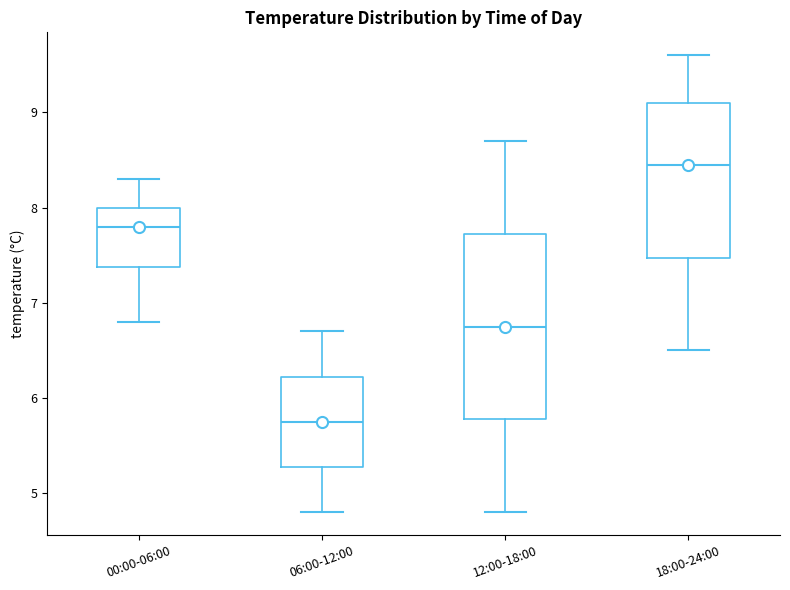

Reading left to right, read every box against the y-axis: the position of its median line, the range the box covers, and the ends of its whiskers. The values are not printed on the chart, so give them approximately, as read against the axis.

00:00-06:00: median 7.8, box 7.4 to 8.0, whiskers 6.8 to 8.3
06:00-12:00: median 5.8, box 5.3 to 6.2, whiskers 4.8 to 6.7
12:00-18:00: median 6.8, box 5.8 to 7.7, whiskers 4.8 to 8.7
18:00-24:00: median 8.5, box 7.5 to 9.1, whiskers 6.5 to 9.6